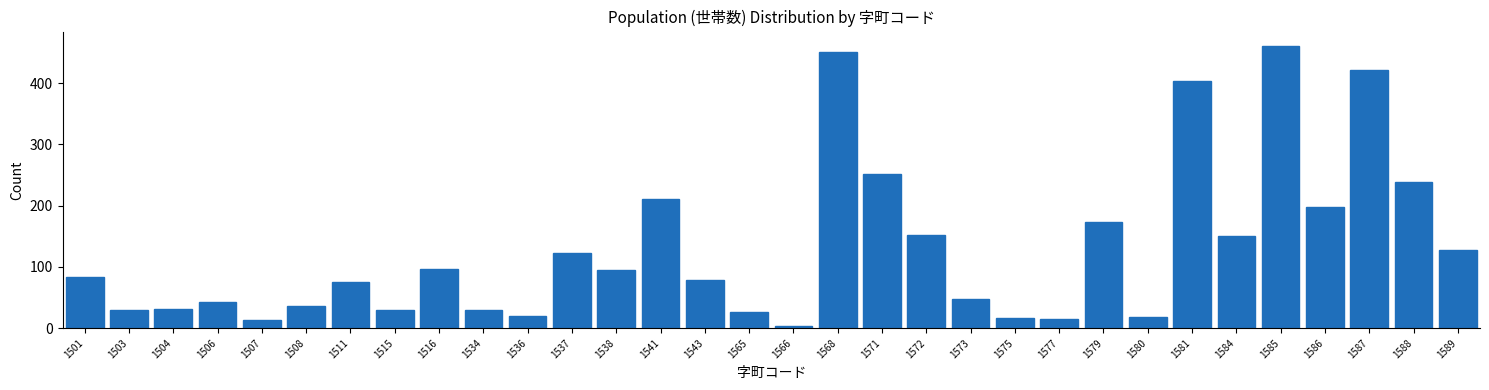

Approximately how many times larger is the value at 1541 compared to 1508?

5.9